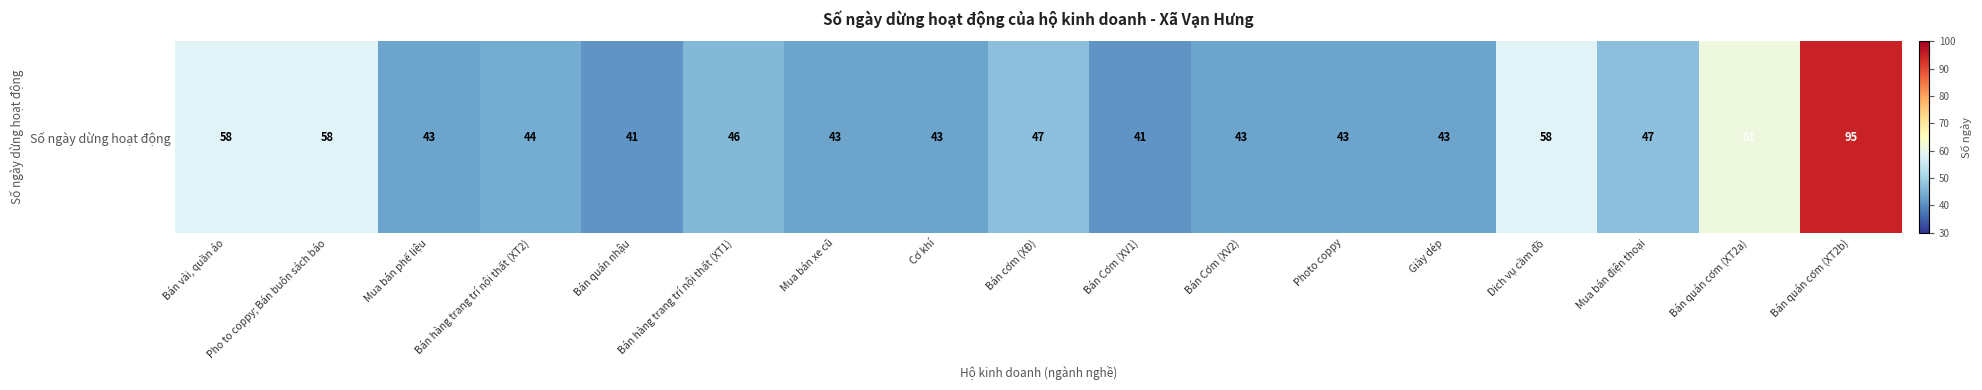

What is the difference between the maximum and minimum values?

54